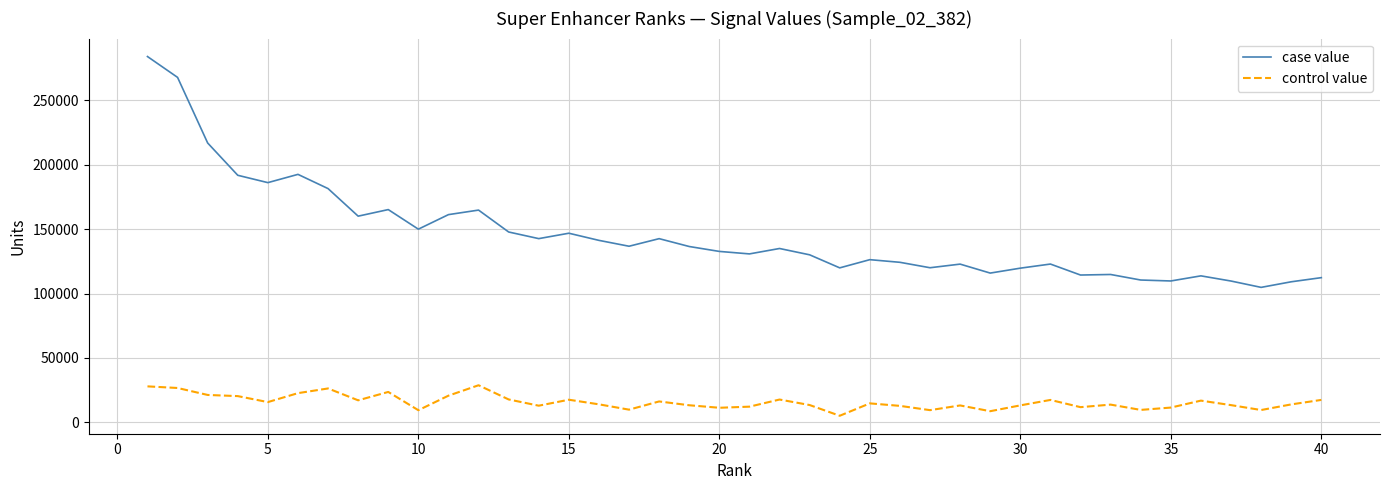

Rank the series by their maximum value, from lowest to highest.

control value, case value